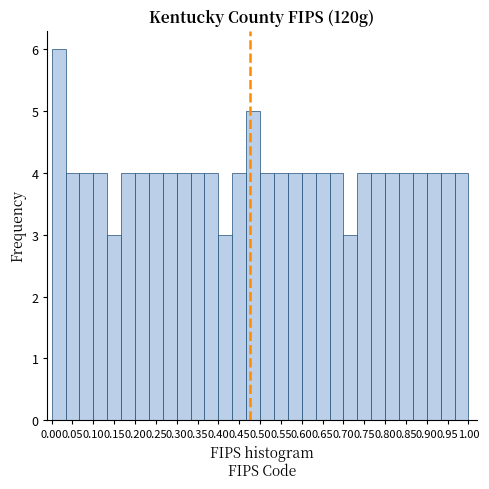

How tall is the bar that spans 0.100 to 0.135 on the x-axis? Neither the bar edges nor the heights are printed on the chart, so give them approximately, as read against the axes.

4